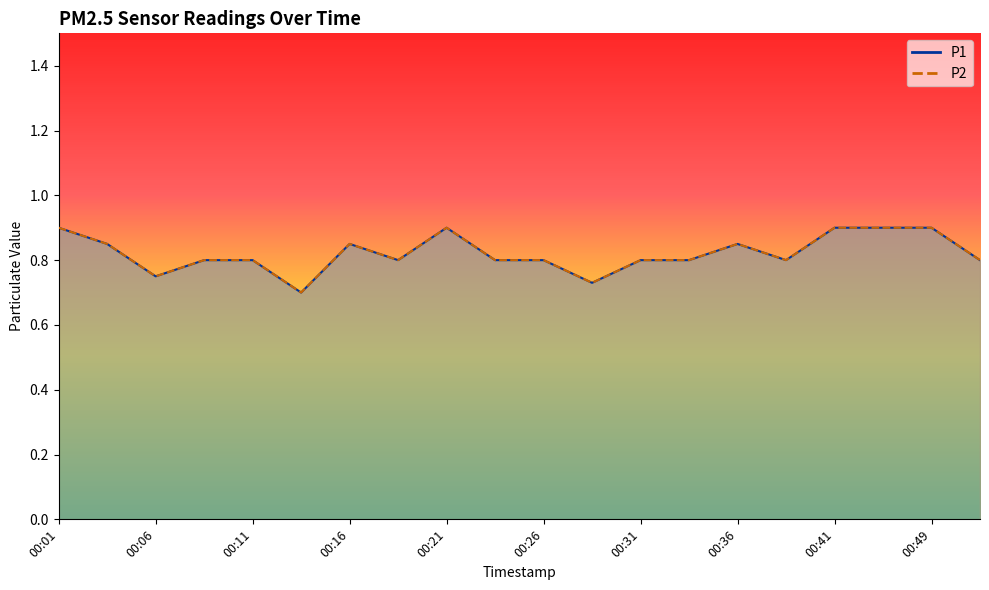

Where is the first local minimum for P2?

00:06